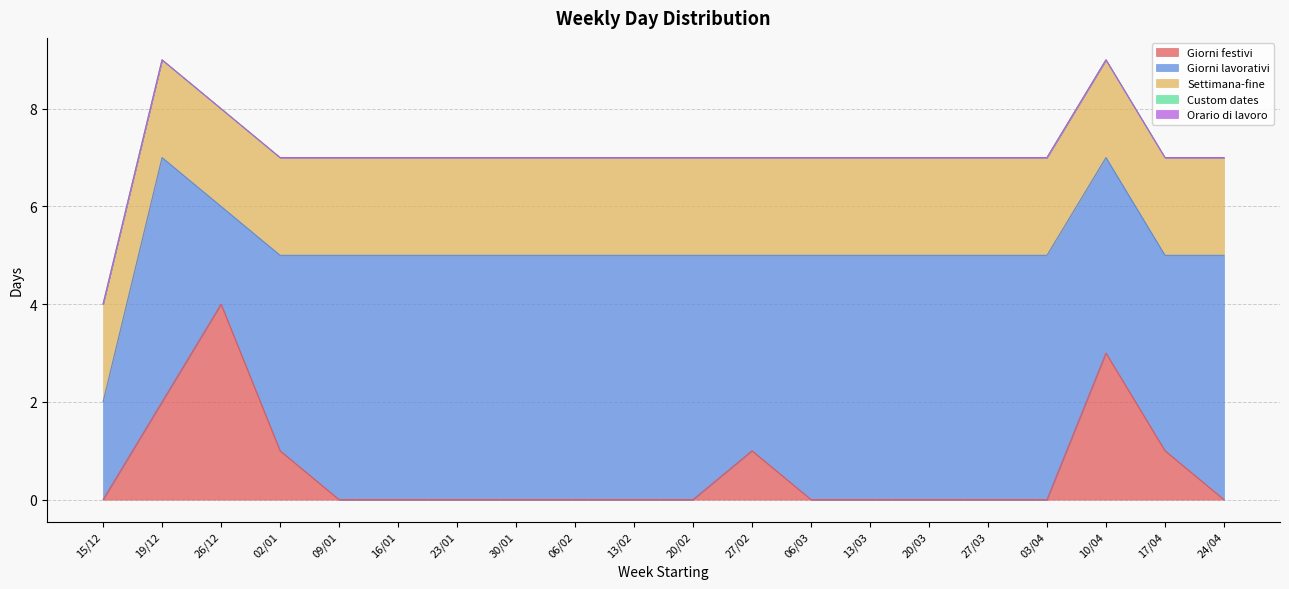

What is the difference between the Giorni lavorativi values at 03/04 and 27/02?

1